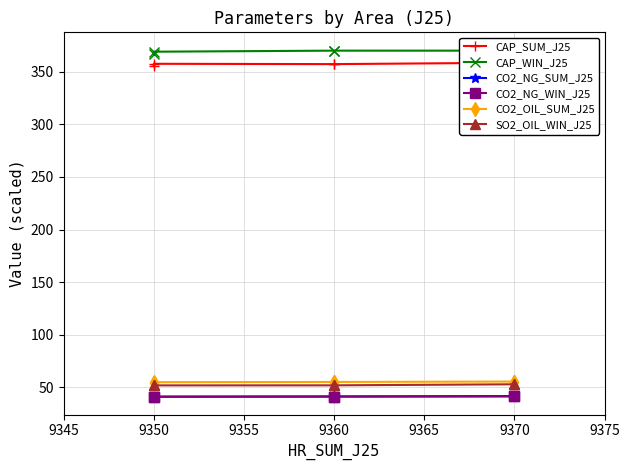

Which series changed the most between 9360 and 9350?

CAP_WIN_J25